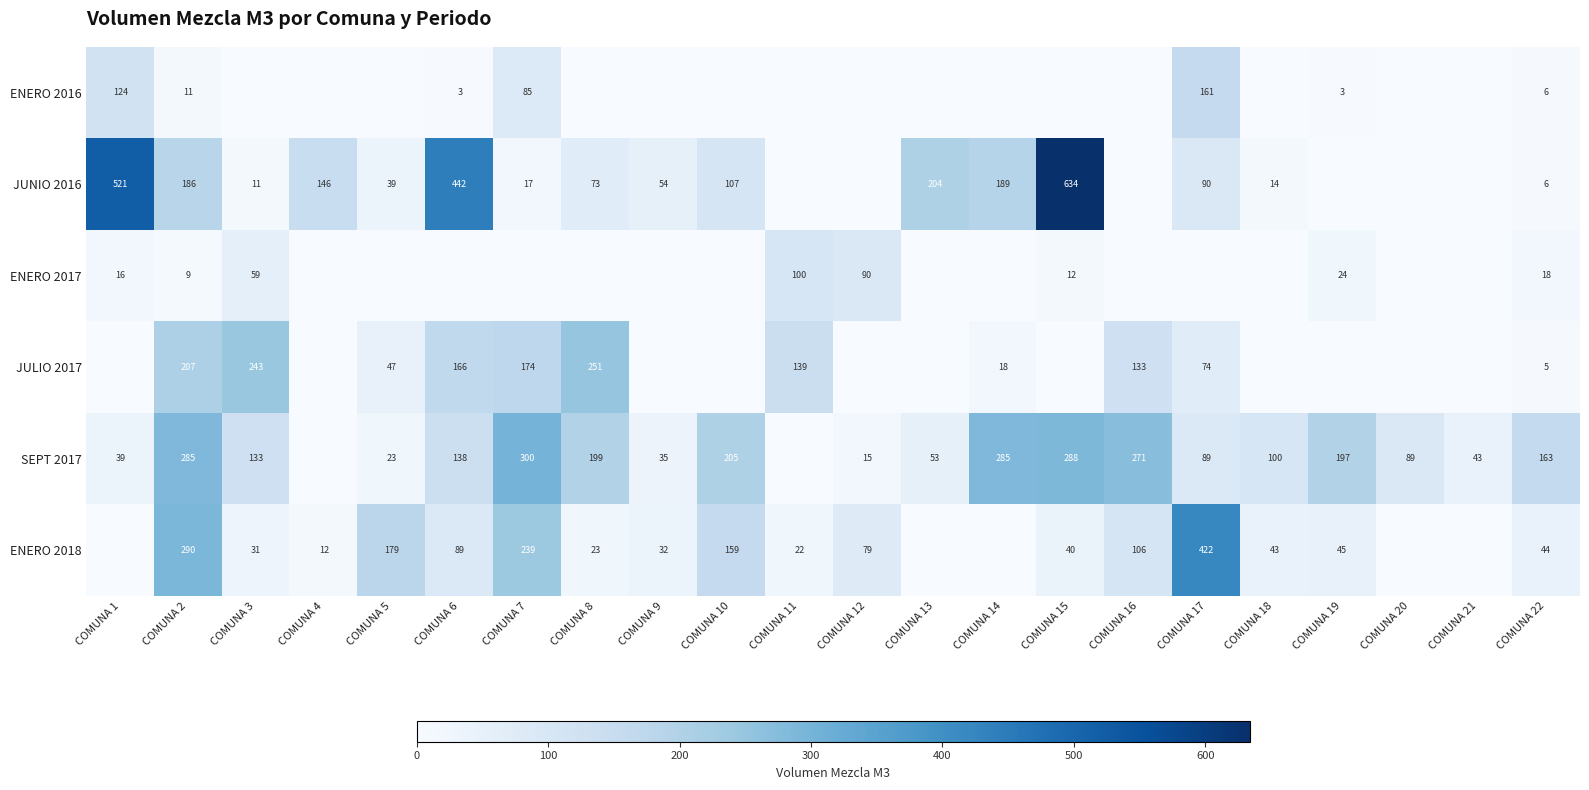

Which series changed the most between COMUNA 4 and COMUNA 19?

SEPT 2017